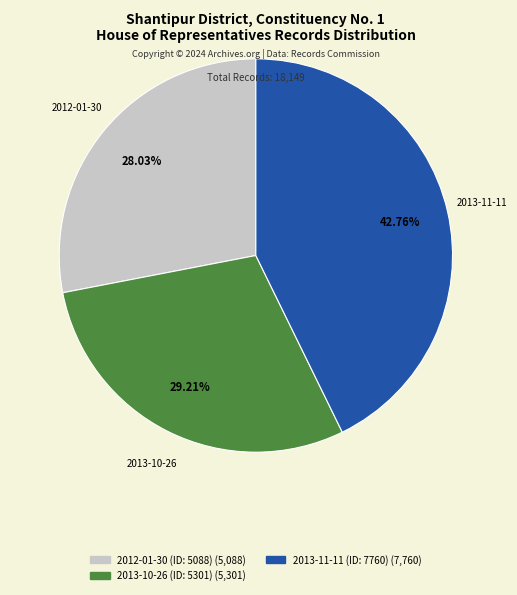

Approximately how many times larger is the value at 2013-10-26 (ID: 5301) compared to 2013-11-11 (ID: 7760)?

0.7